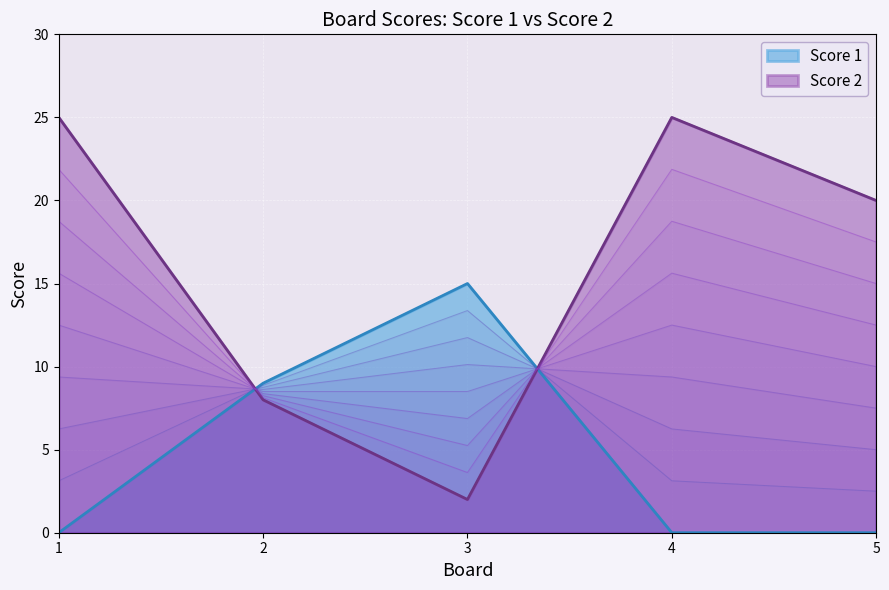

What is the difference between the highest and lowest values at 5?

20